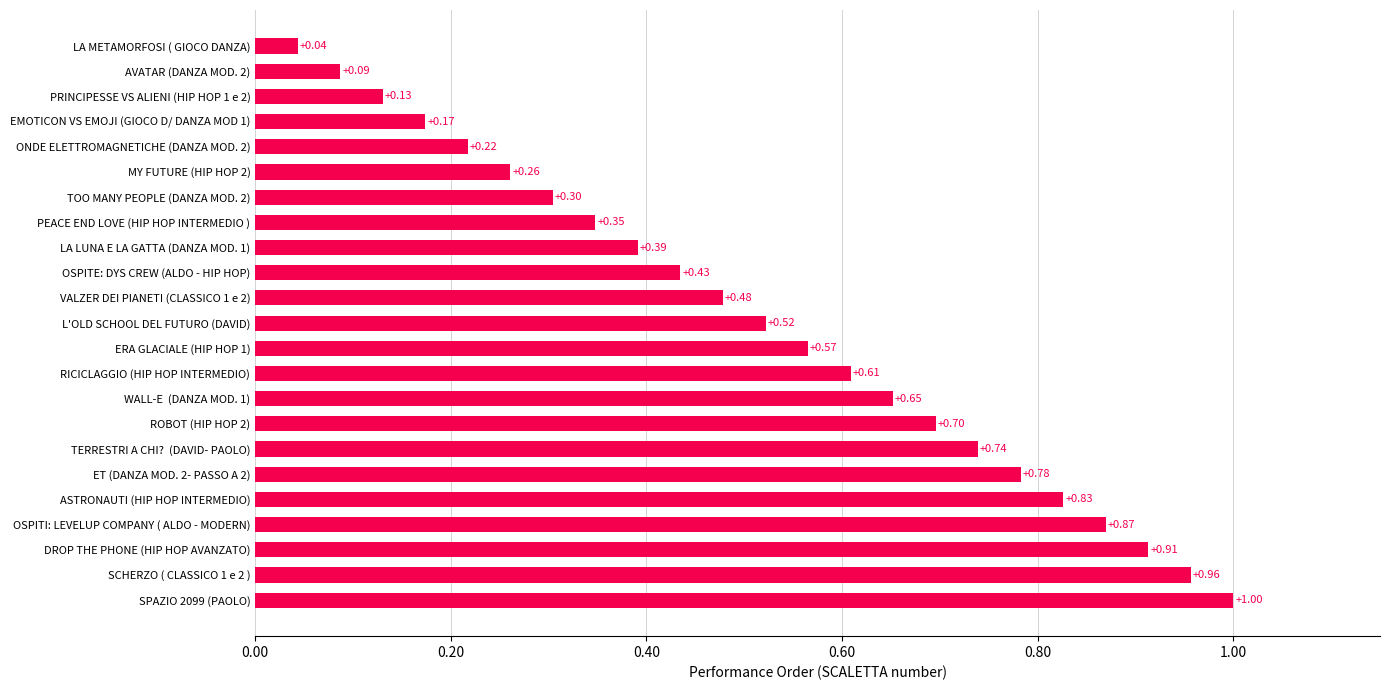

What is the difference between the maximum and minimum values?

1.0